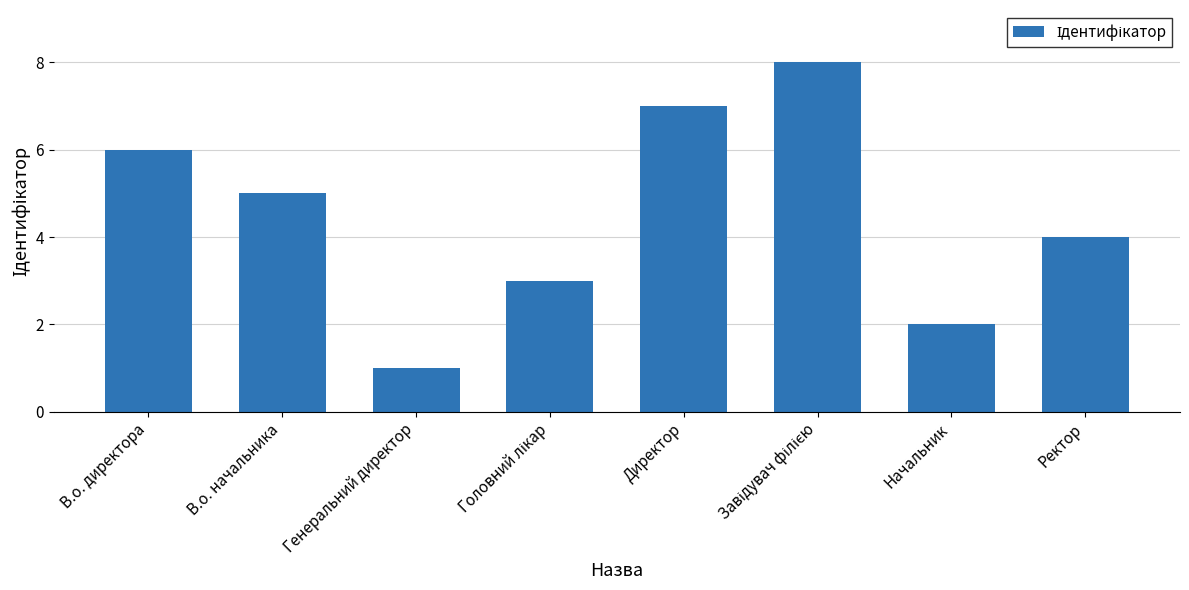

What is the sum of the values at Генеральний директор and Ректор?

5